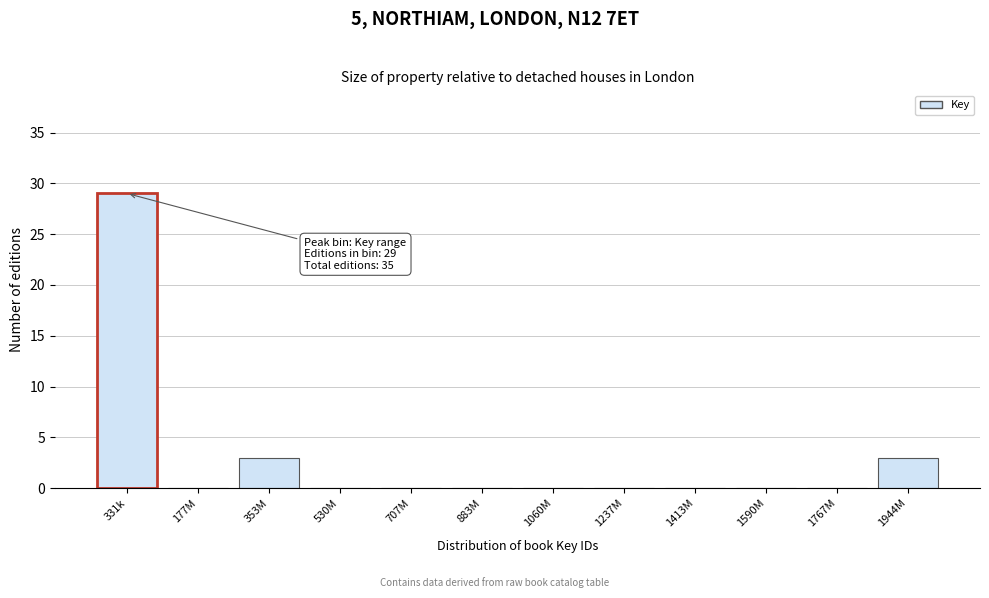

Reading right to left, transcribe all the data shown in this chart.

1944M=3	1767M=0	1590M=0	1413M=0	1237M=0	1060M=0	883M=0	707M=0	530M=0	353M=3	177M=0	331k=29